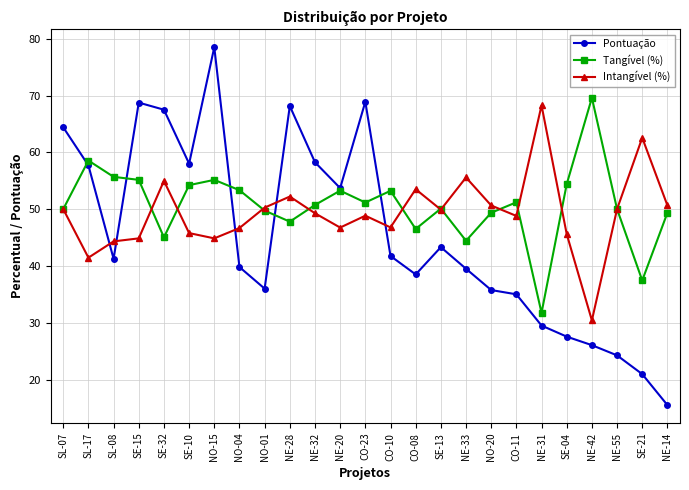

Which series has the largest range (max minus min)?

Pontuação